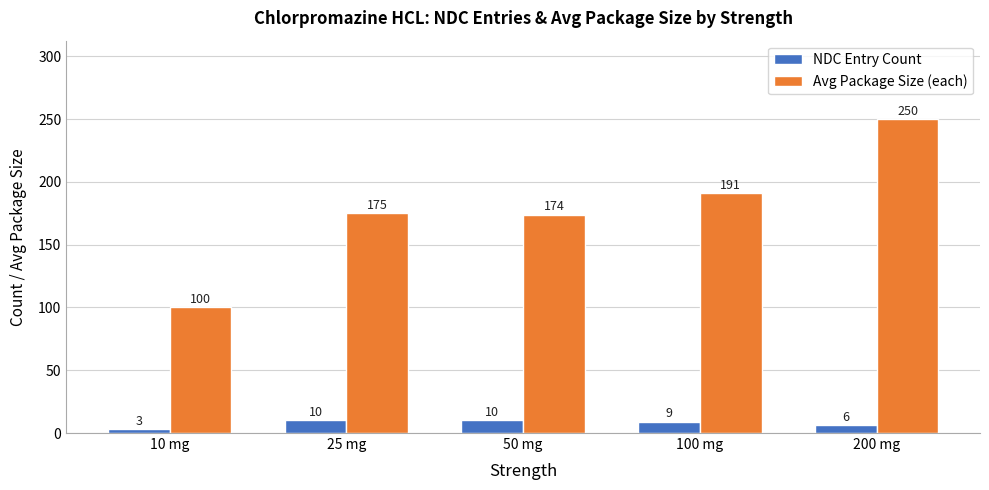

What is the label of the 1st bar from the left?

10 mg